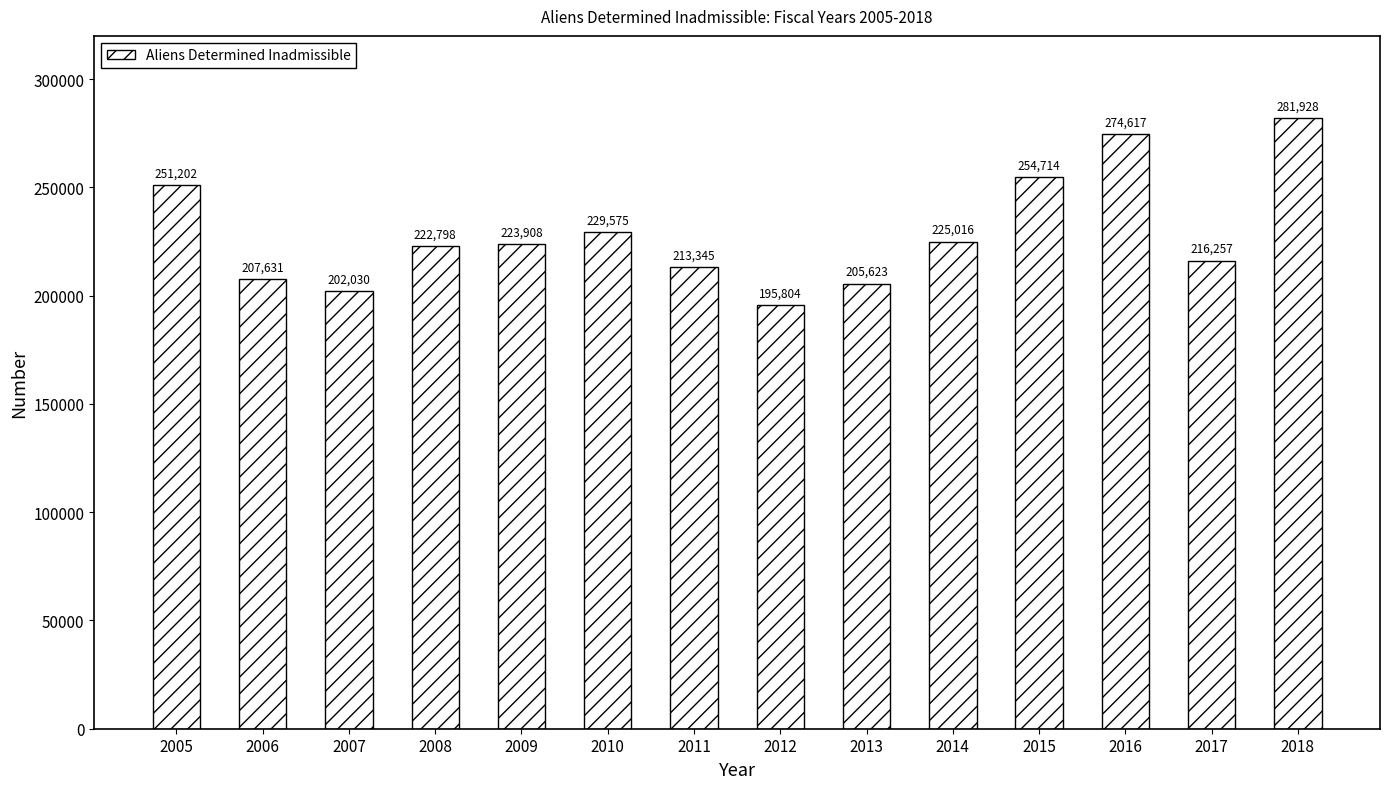

What is the ratio of the value at 2009 to the value at 2006?

1.1